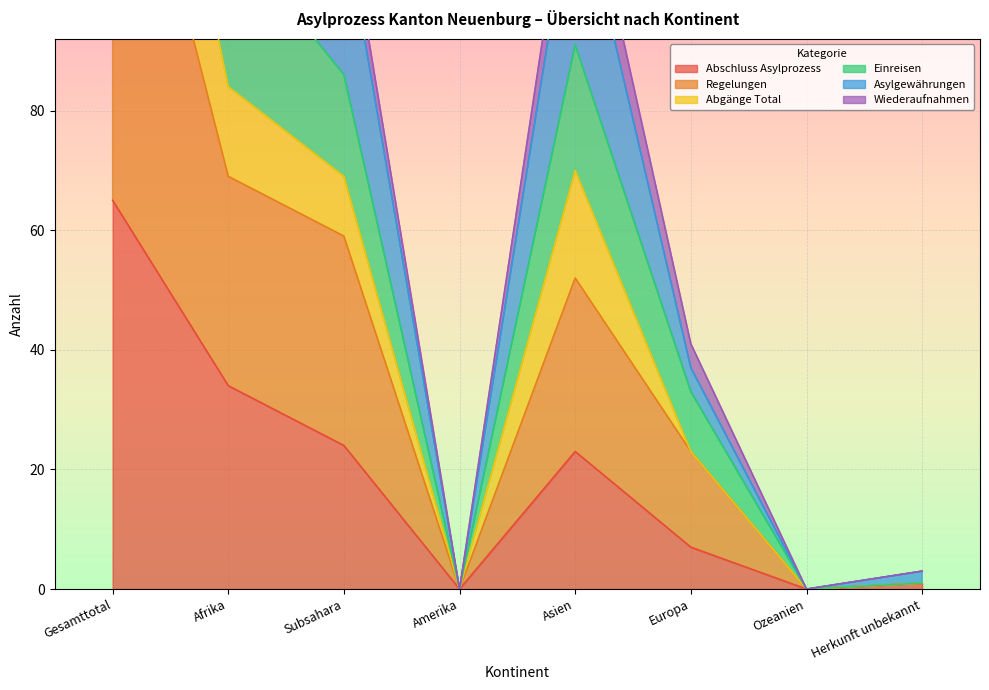

What is the maximum value for Abschluss Asylprozess?

65